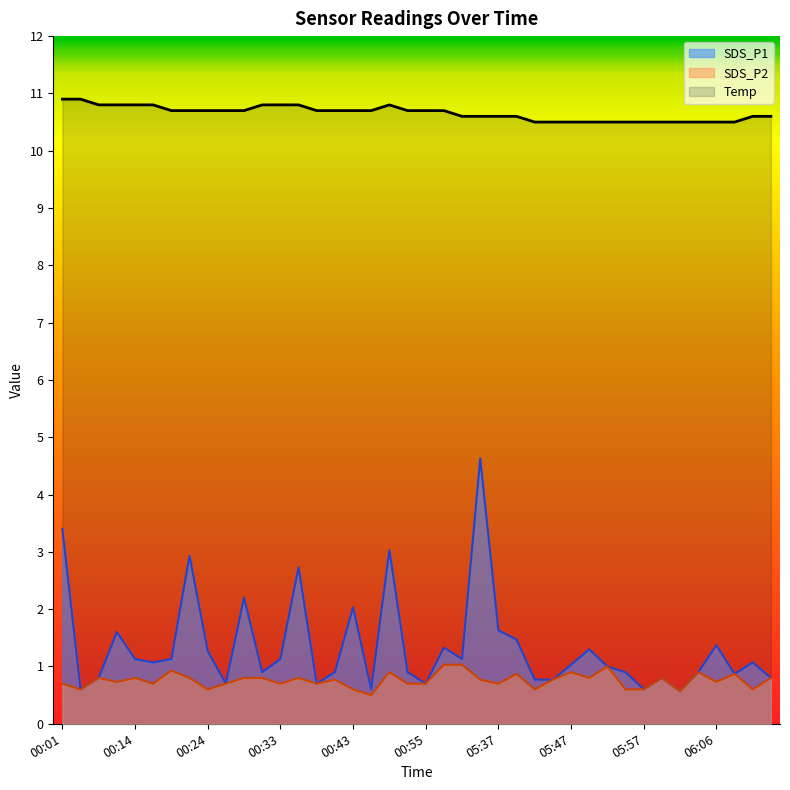

At which category is the sum across all series the highest?

05:35